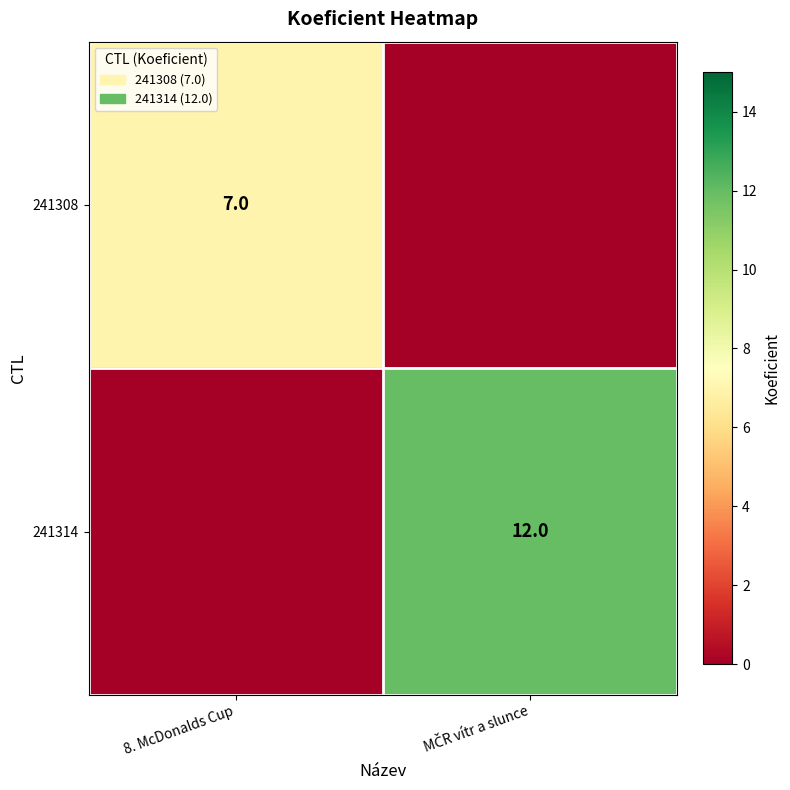

True or false: 241308 has a value of 11 at 8. McDonalds Cup.

False